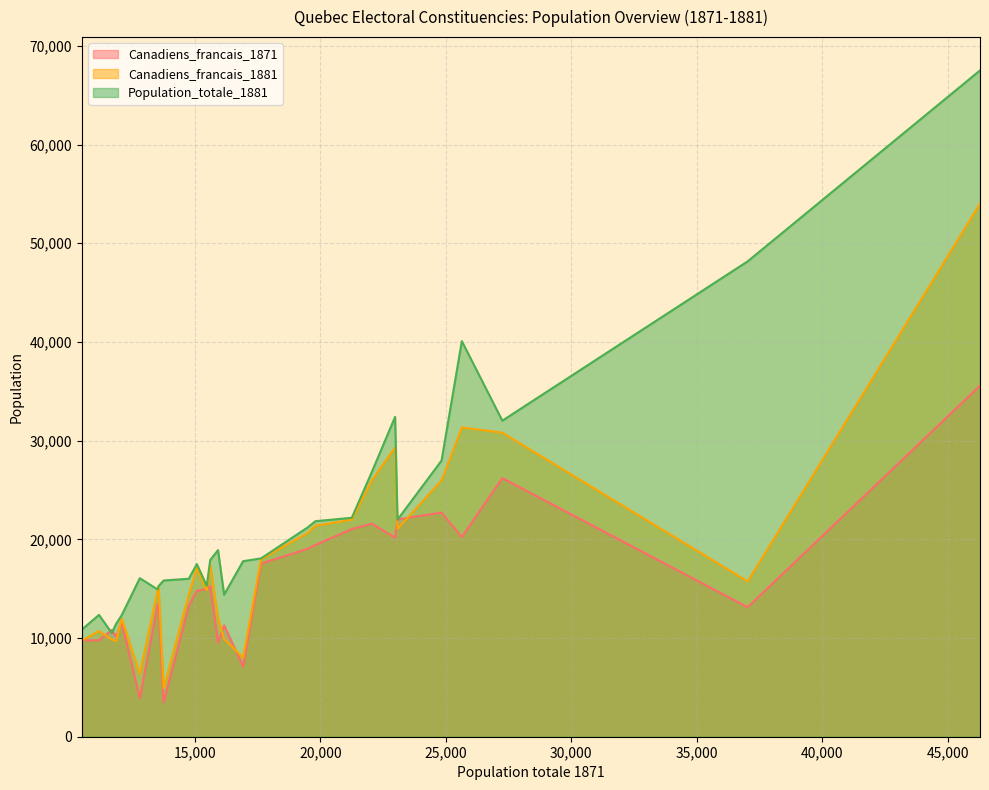

Which series has the largest total across all categories?

Population_totale_1881